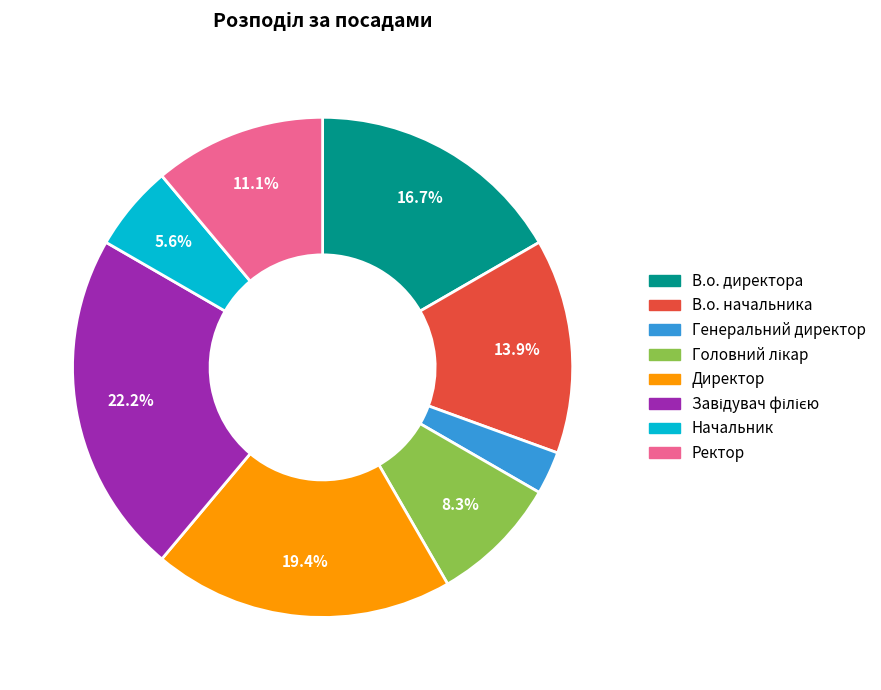

How many segments does this pie chart have?

8